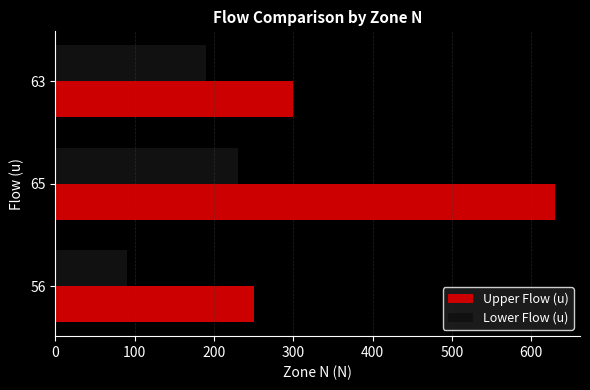

What is the approximate value of Lower Flow (u) at 63, to the nearest 10?

190